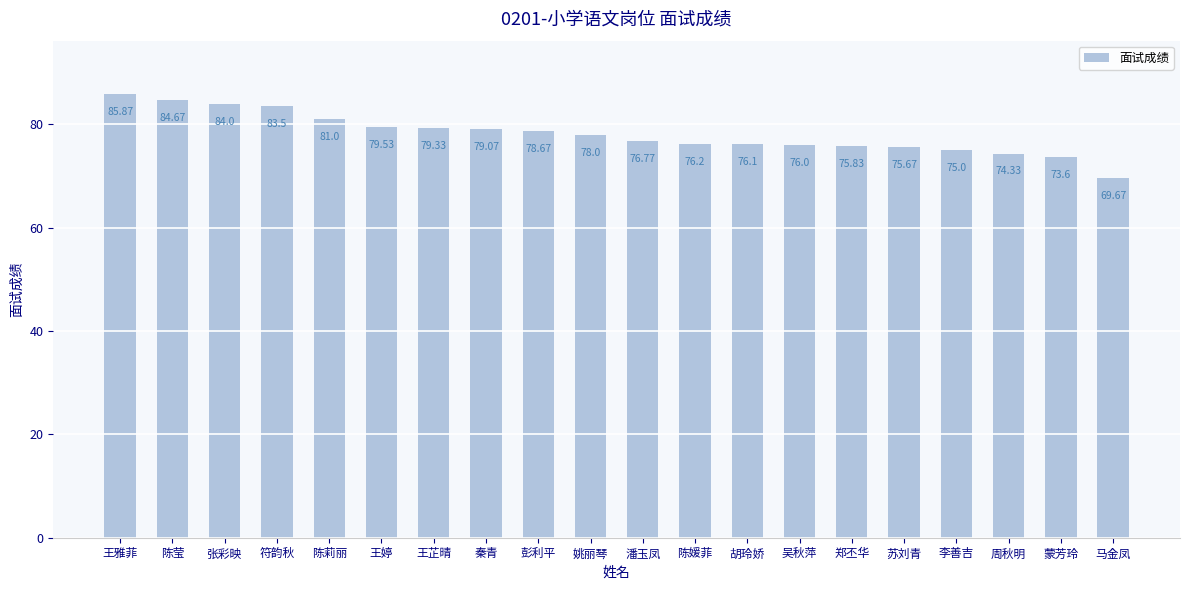

List the labels in order of value, smallest first.

马金凤, 蒙芳玲, 周秋明, 李善吉, 苏刘青, 郑丕华, 吴秋萍, 胡玲娇, 陈媛菲, 潘玉凤, 姚丽琴, 彭利平, 秦青, 王芷晴, 王婷, 陈莉丽, 符韵秋, 张彩映, 陈莹, 王雅菲